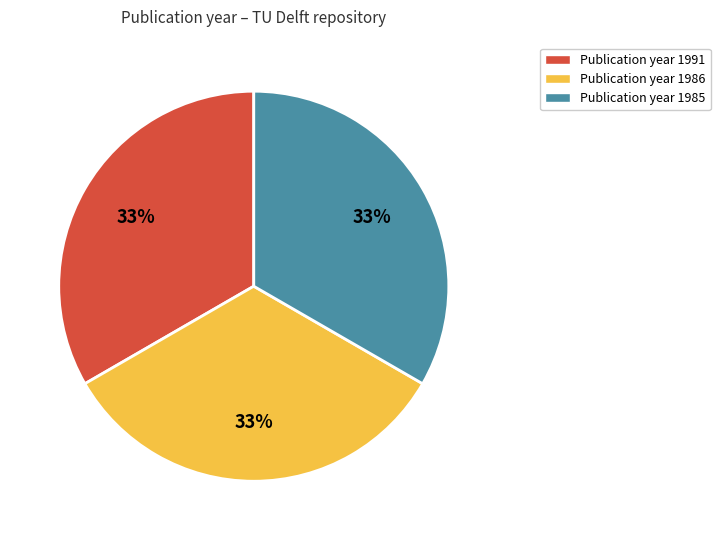

Approximately how many times larger is the value at Publication year 1986 compared to Publication year 1985?

1.0